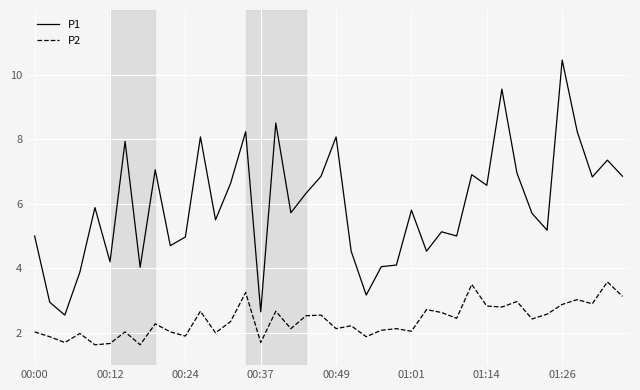

What is the difference between the maximum and minimum values in the P1 series?

7.9